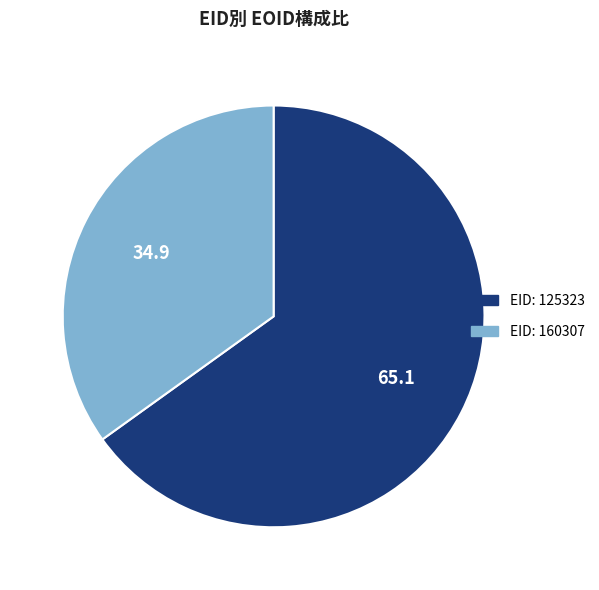

Is there any slice that represents more than half of the pie?

Yes